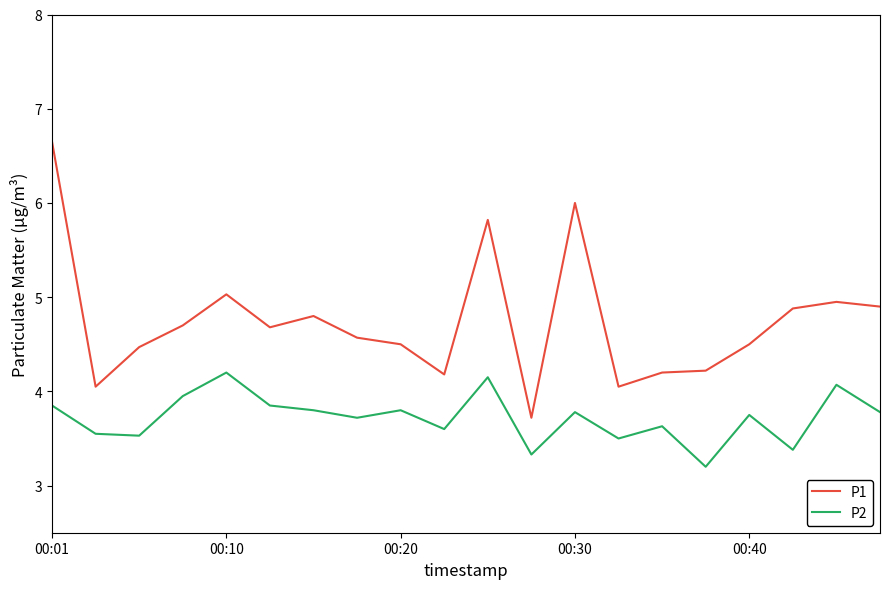

Rank the series by their maximum value, from lowest to highest.

P2, P1